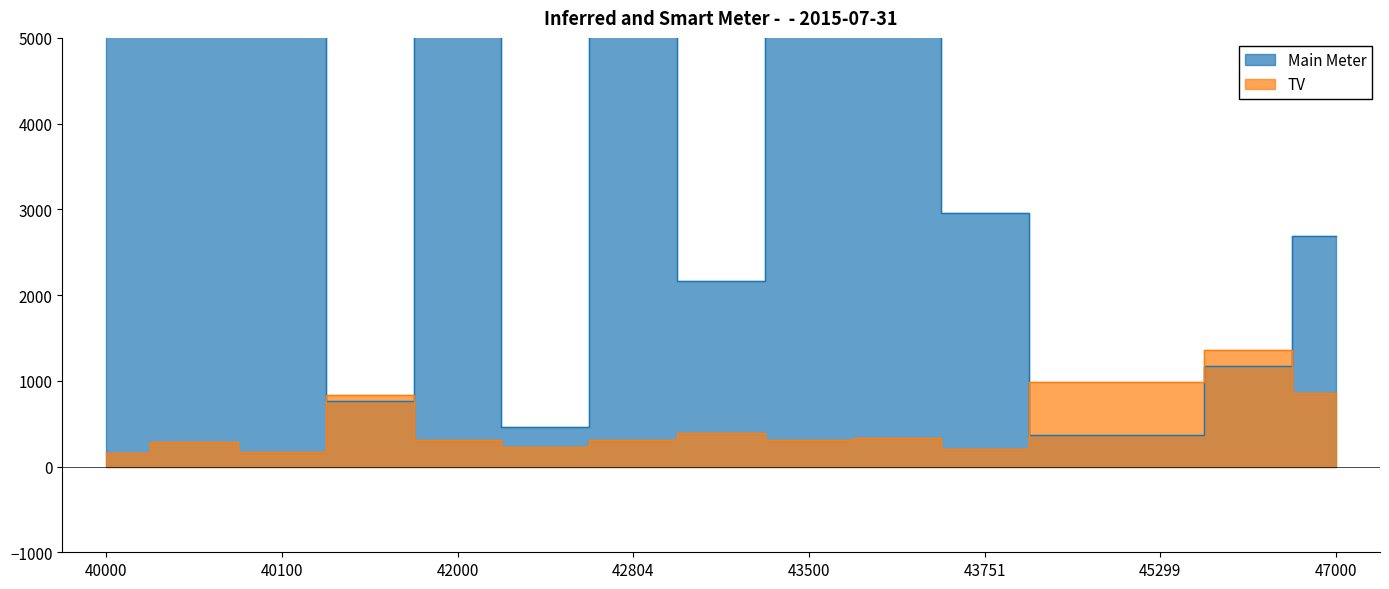

Rank the categories by Main Meter value from lowest to highest.

45000, 45299, 42515, 41999, 46100, 43499, 47000, 43751, 42804, 42000, 43700, 43500, 40100, 40001, 40000